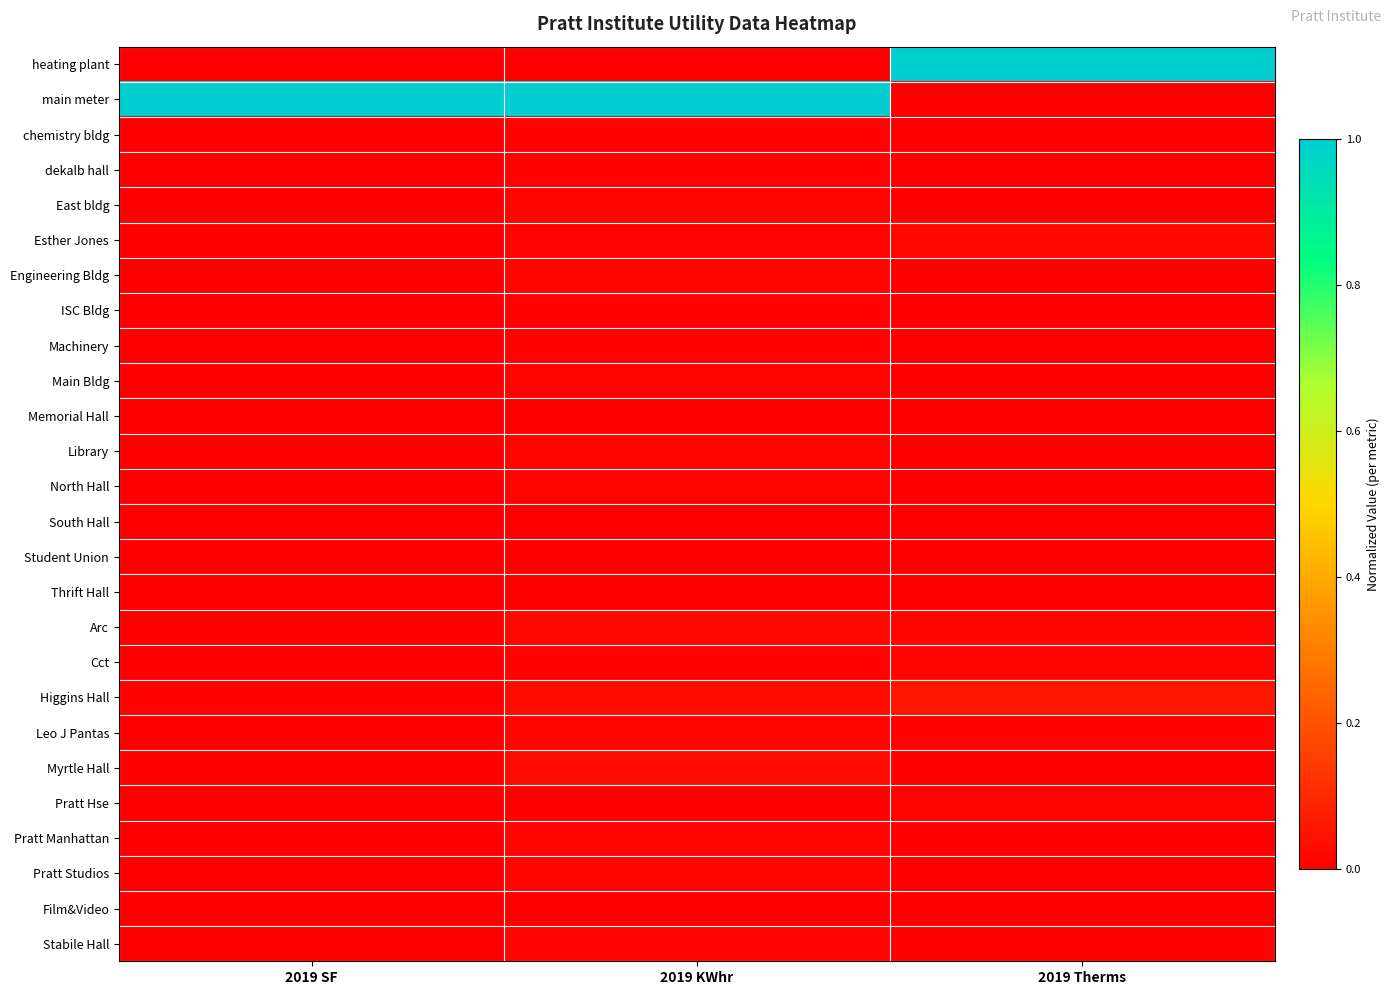

How many categories are shown in the chart?

3